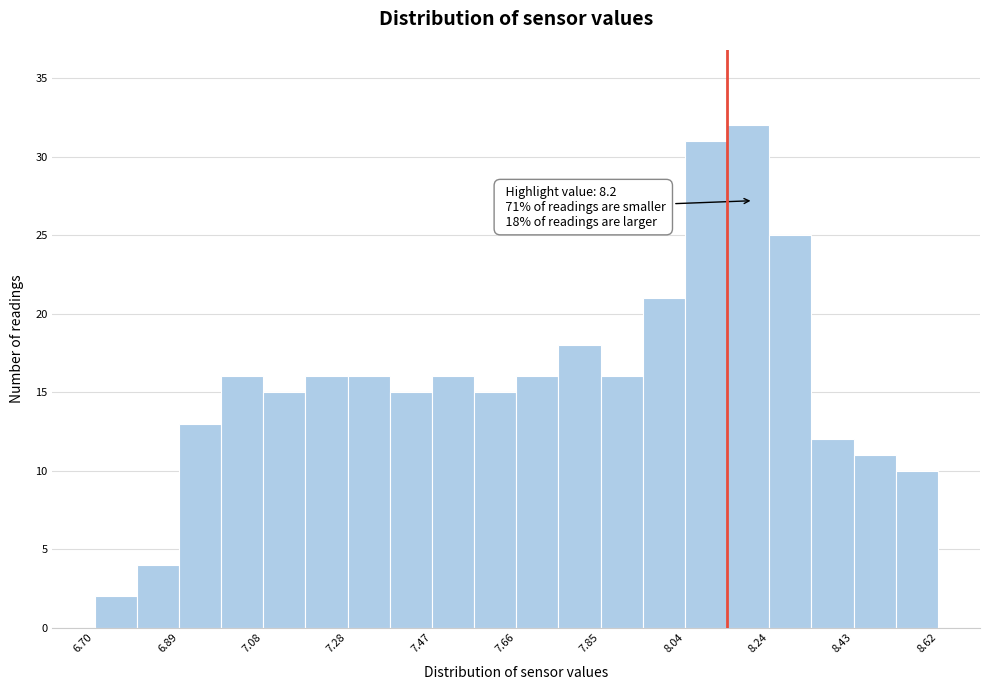

Which range on the x-axis has the tallest bar?

8.140 to 8.236